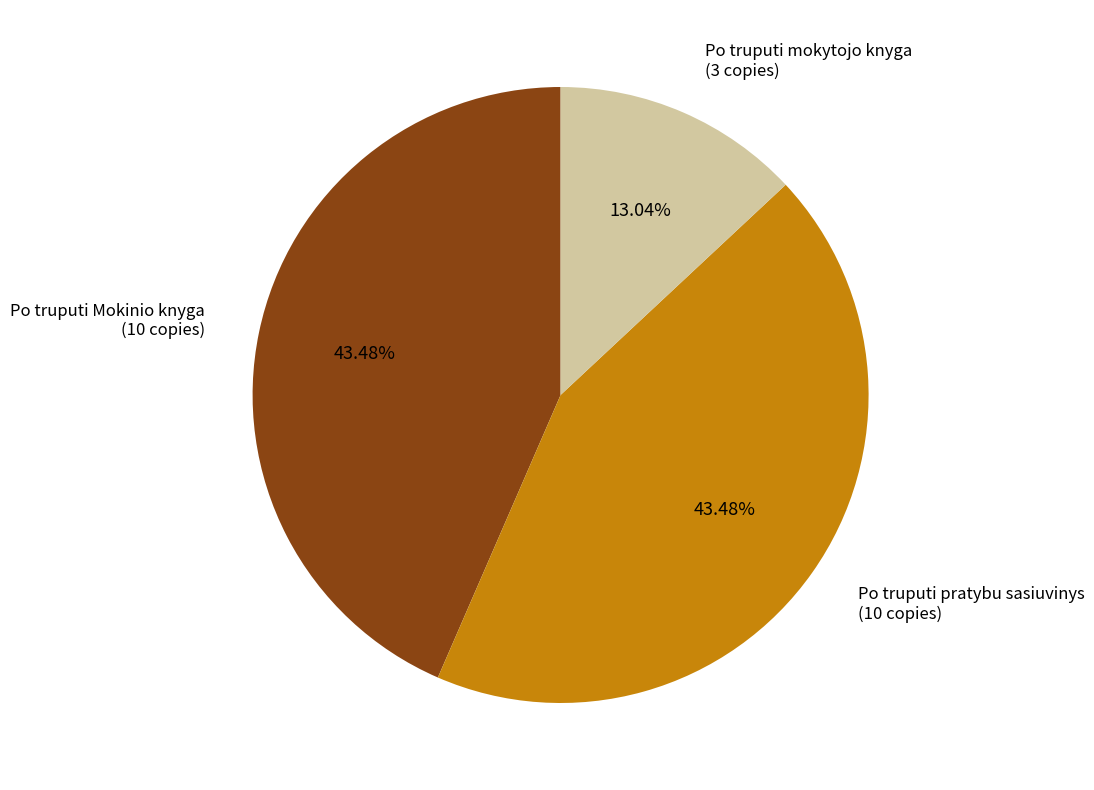

Do Po truputi mokytojo knyga and Po truputi Mokinio knyga together represent more than half of the pie?

Yes